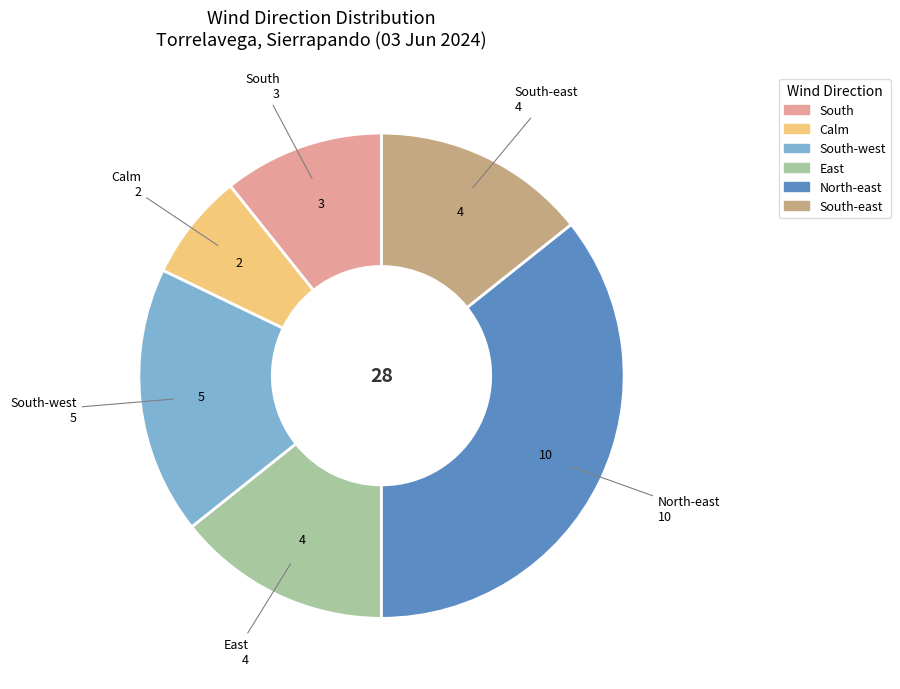

Is there any slice that represents more than half of the pie?

No